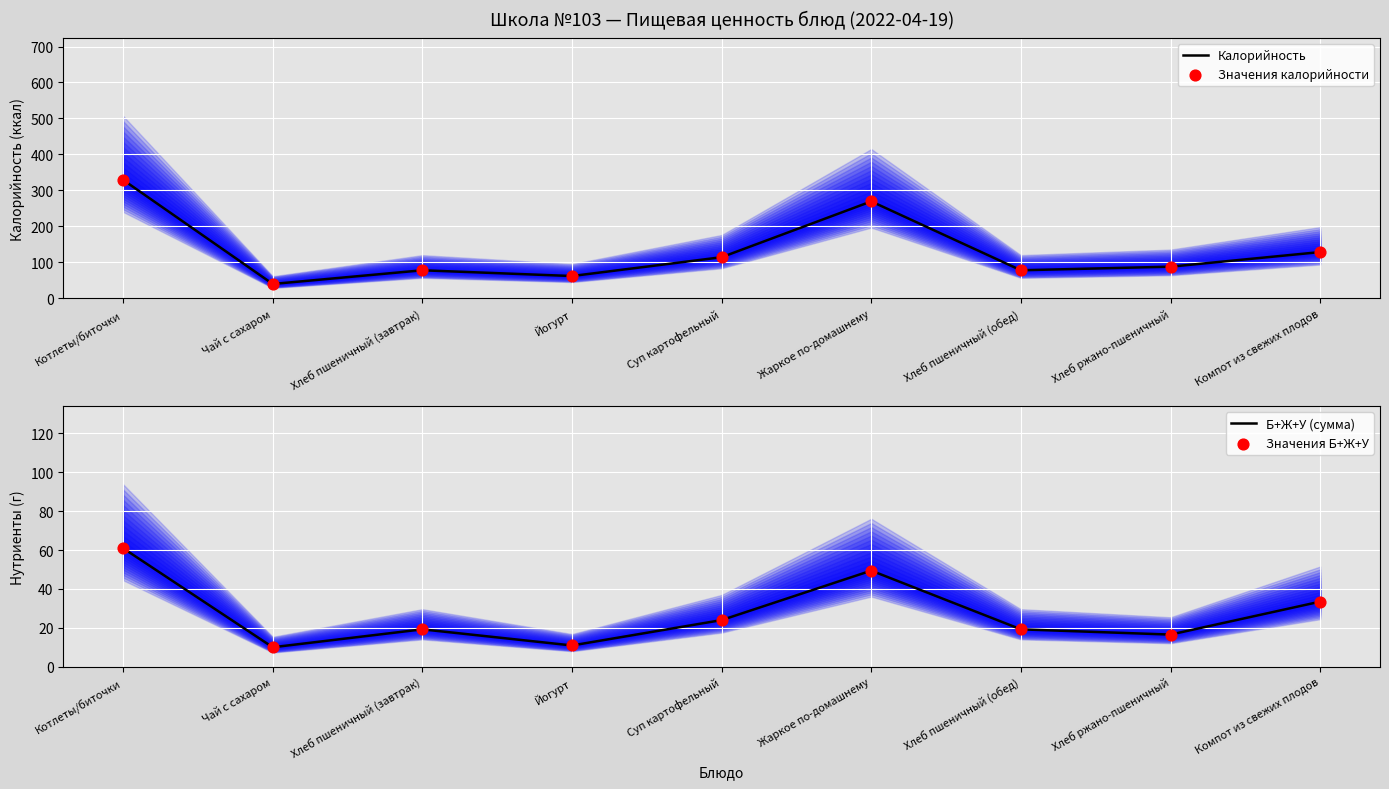

Which series reaches the minimum Y coordinate?

Б+Ж+У (сумма)